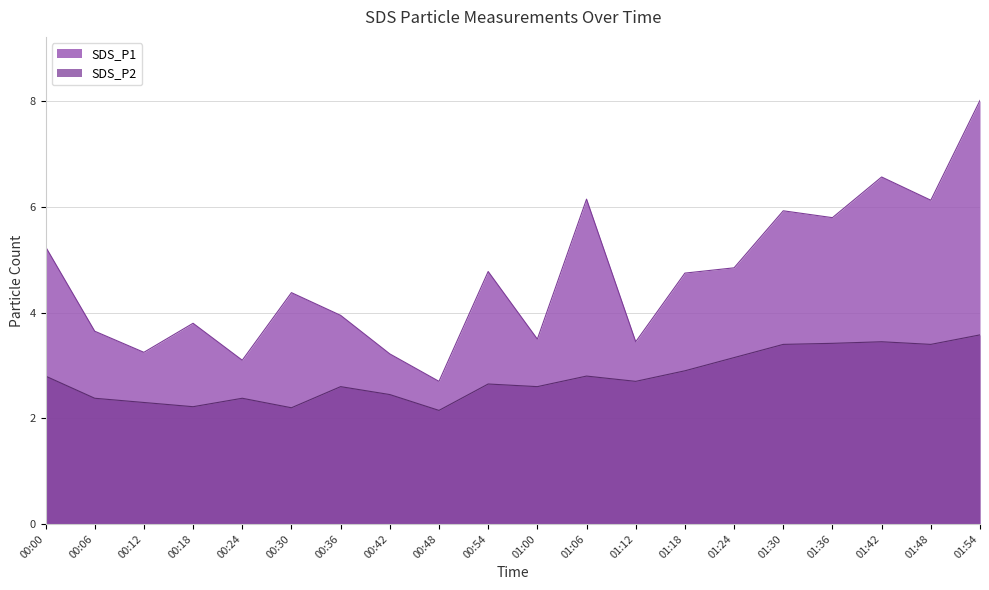

Reading left to right, list all the values displayed in this chart.

SDS_P1: 5.2	3.6	3.2	3.8	3.1	4.4	4.0	3.2	2.7	4.8	3.5	6.2	3.5	4.8	4.8	5.9	5.8	6.6	6.1	8.0
SDS_P2: 2.8	2.4	2.3	2.2	2.4	2.2	2.6	2.5	2.1	2.6	2.6	2.8	2.7	2.9	3.1	3.4	3.4	3.5	3.4	3.6